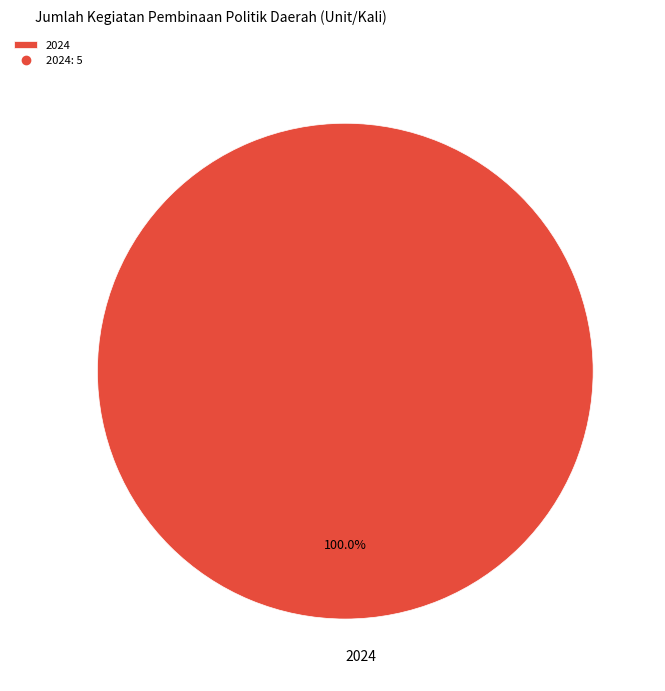

Is there any slice that represents more than half of the pie?

Yes